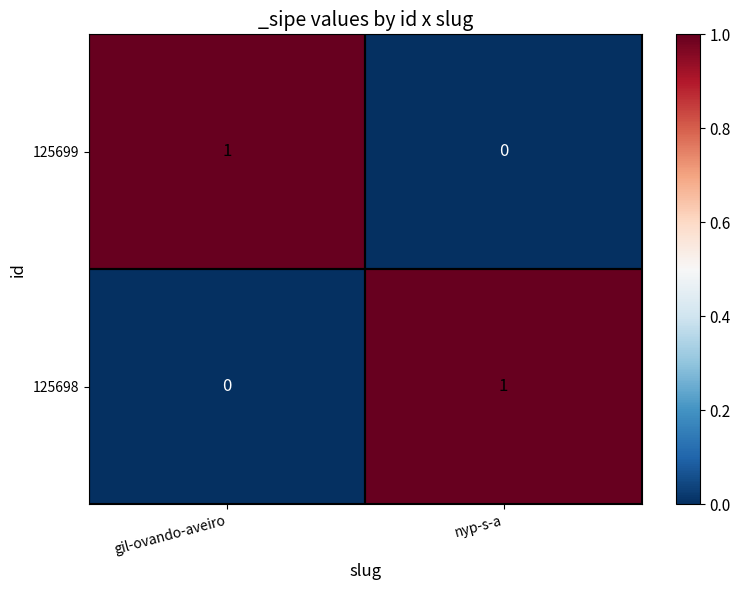

Is the value of 125699 at nyp-s-a greater than the value of 125698 at nyp-s-a?

No